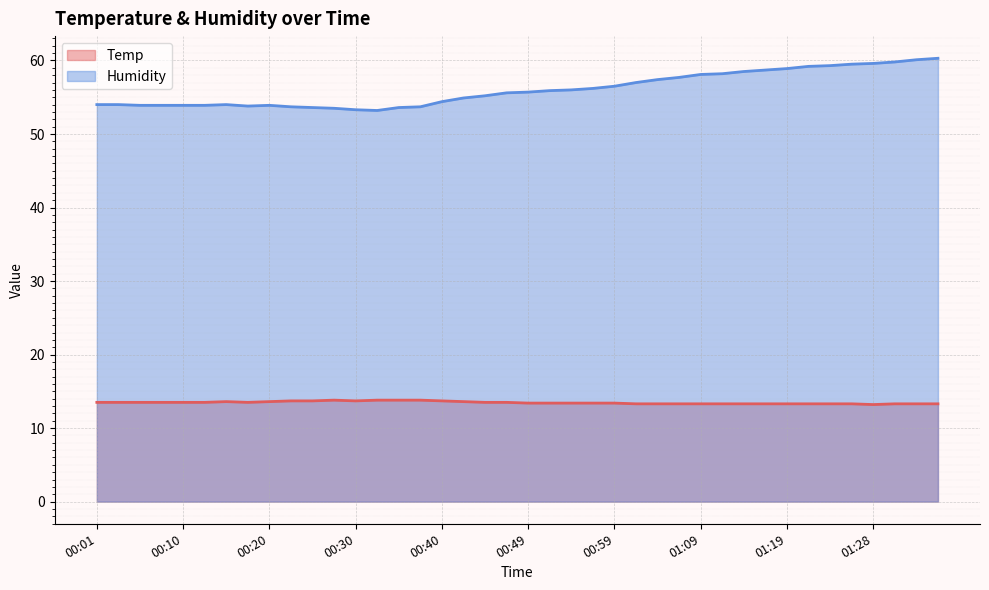

At which category is the sum across all series the highest?

01:36